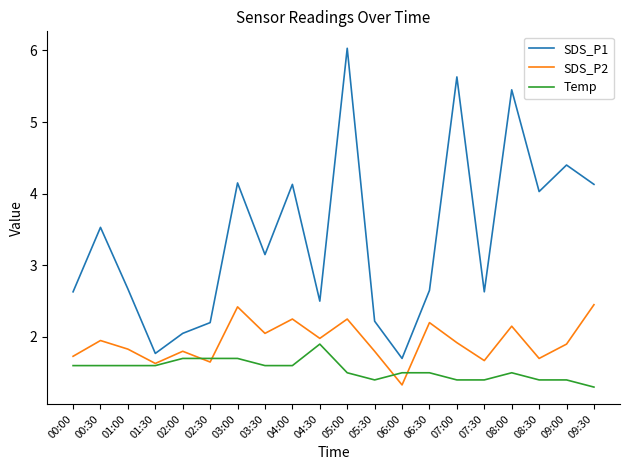

Is this an area chart (filled region under the line)?

No